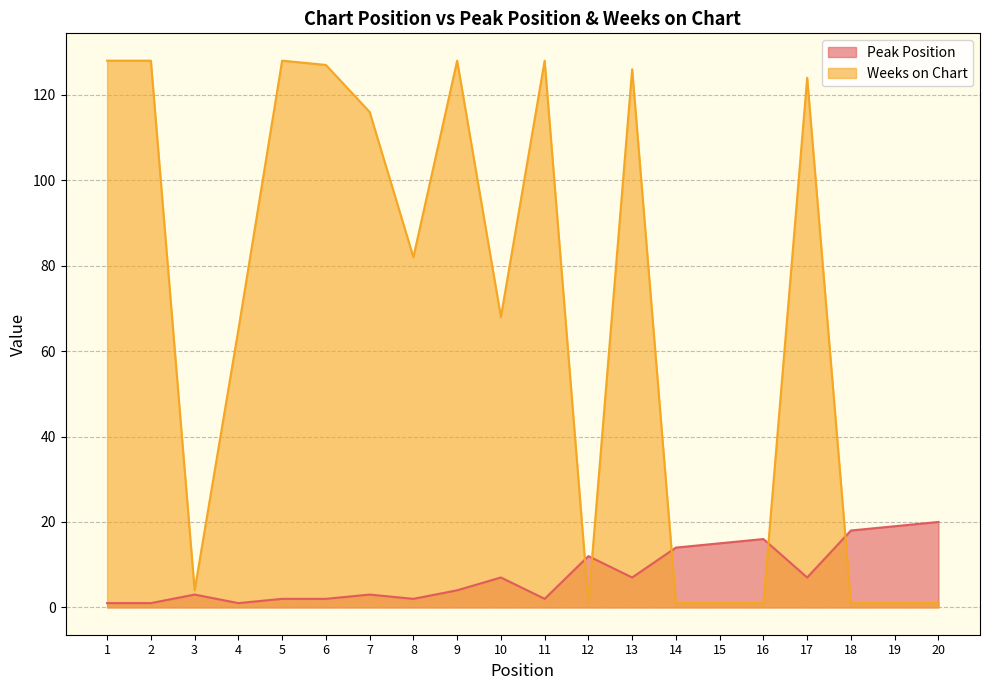

What is the sum of the Peak Position values at 17 and 20?

27